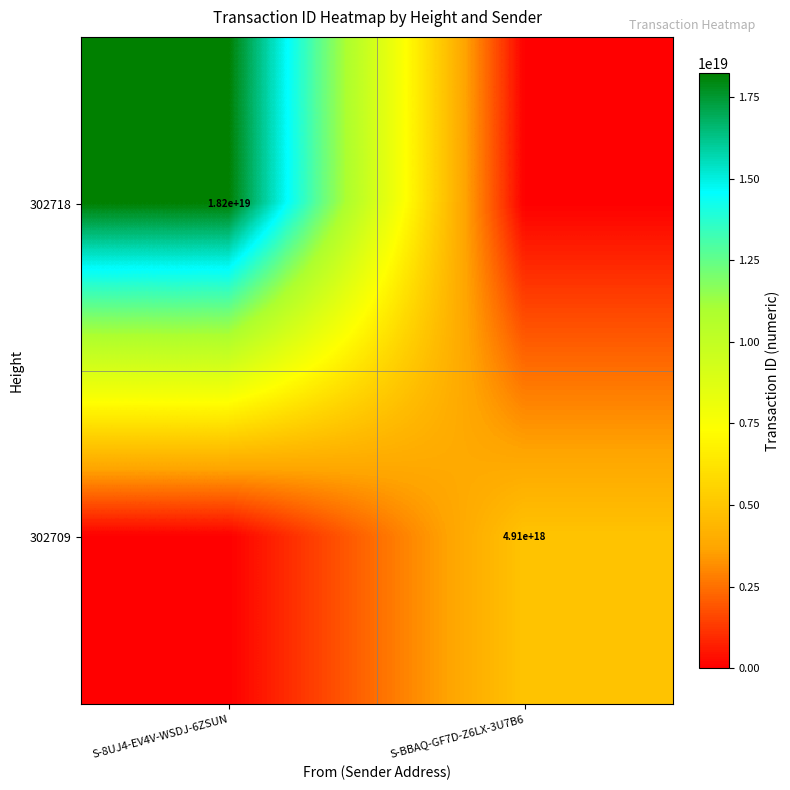

At which category is the sum across all series the highest?

S-8UJ4-EV4V-WSDJ-6ZSUN